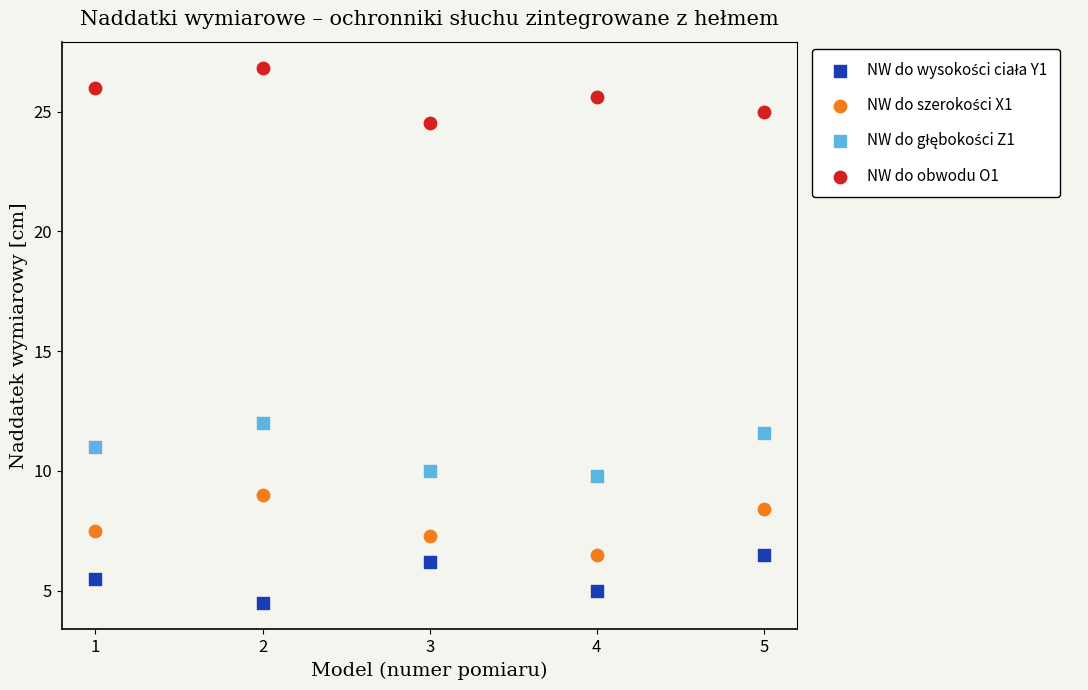

Which series contains the highest Y value?

NW do obwodu O1